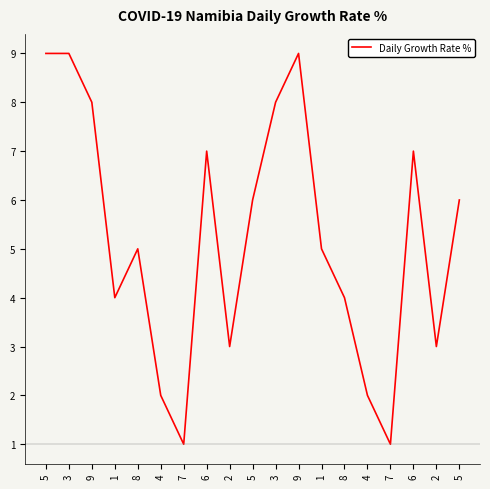

How many series are shown in this chart?

1